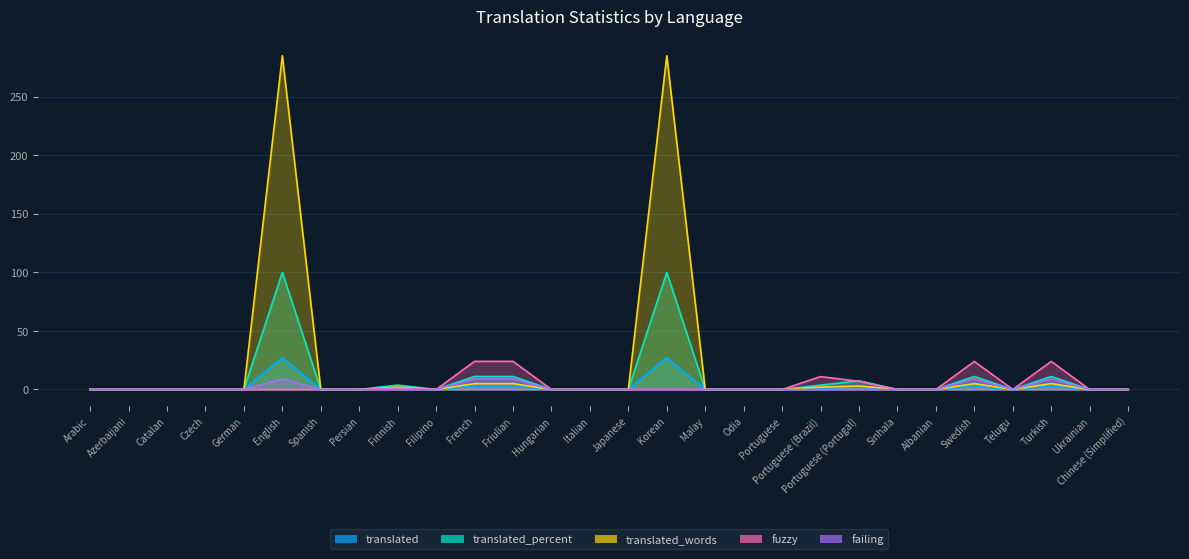

How many interior local valleys does the translated series have?

2